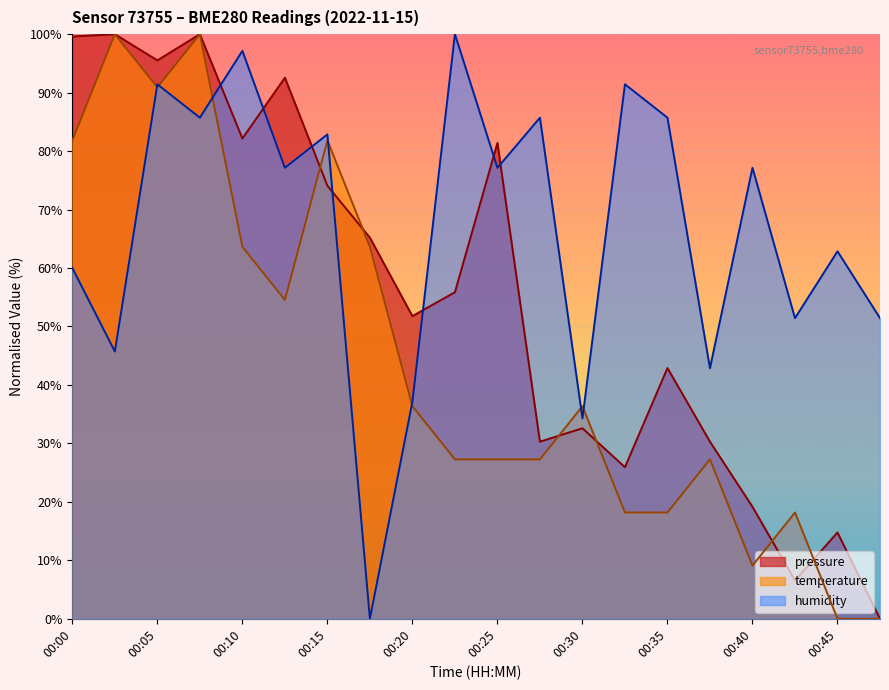

At which label is pressure closest to 50?

00:20